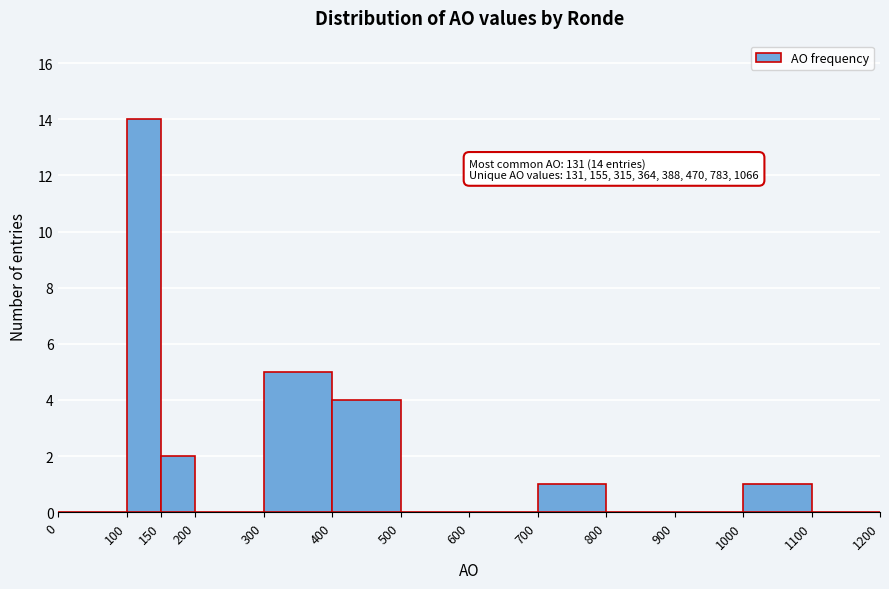

Which range on the x-axis has the tallest bar?

100 to 150